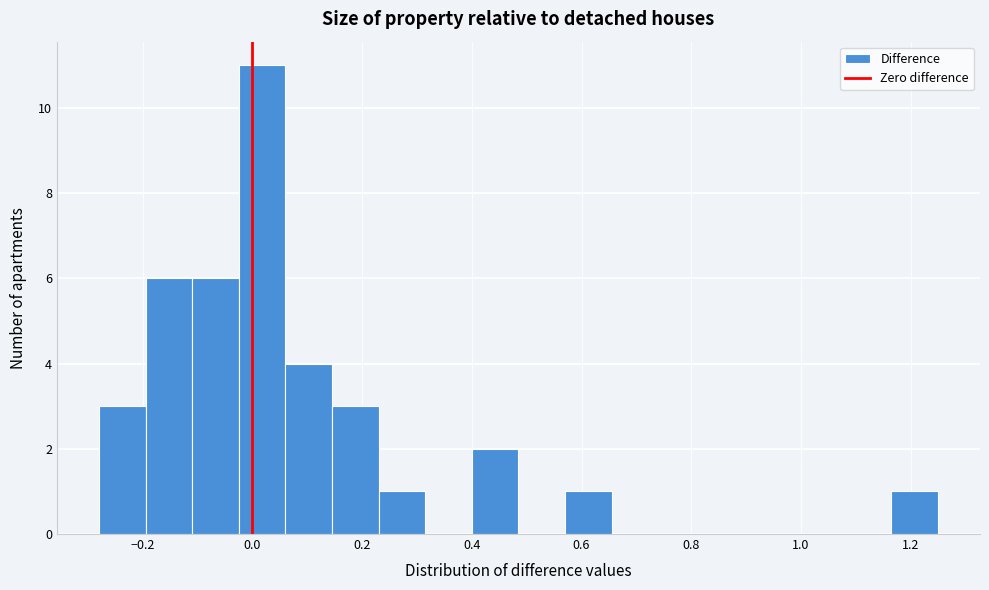

How tall is the bar that spans 1.165 to 1.250 on the x-axis? Neither the bar edges nor the heights are printed on the chart, so give them approximately, as read against the axes.

1